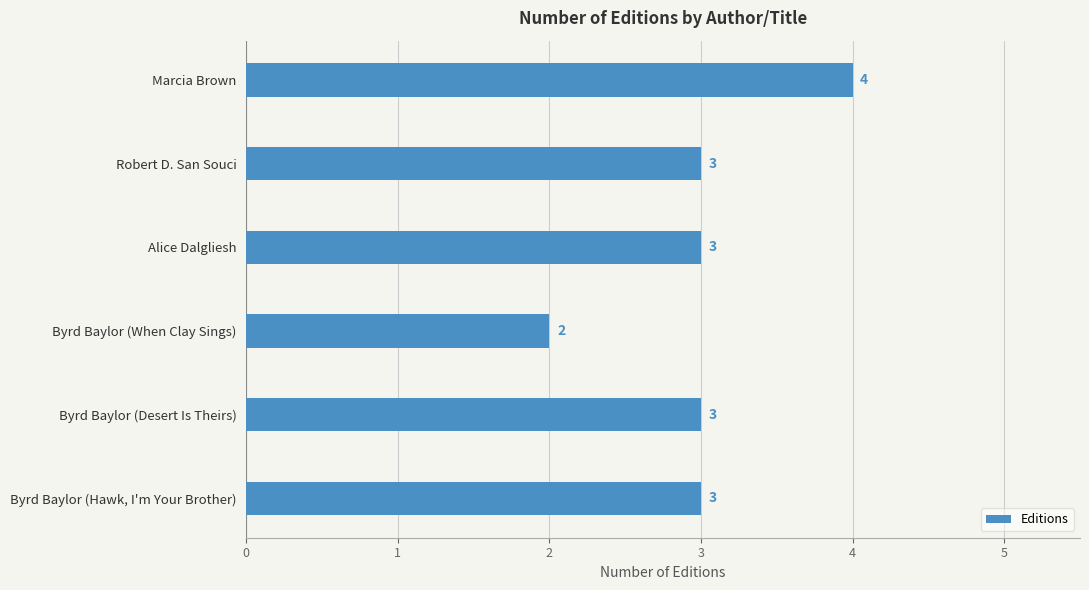

How many distinct data groups are displayed?

1